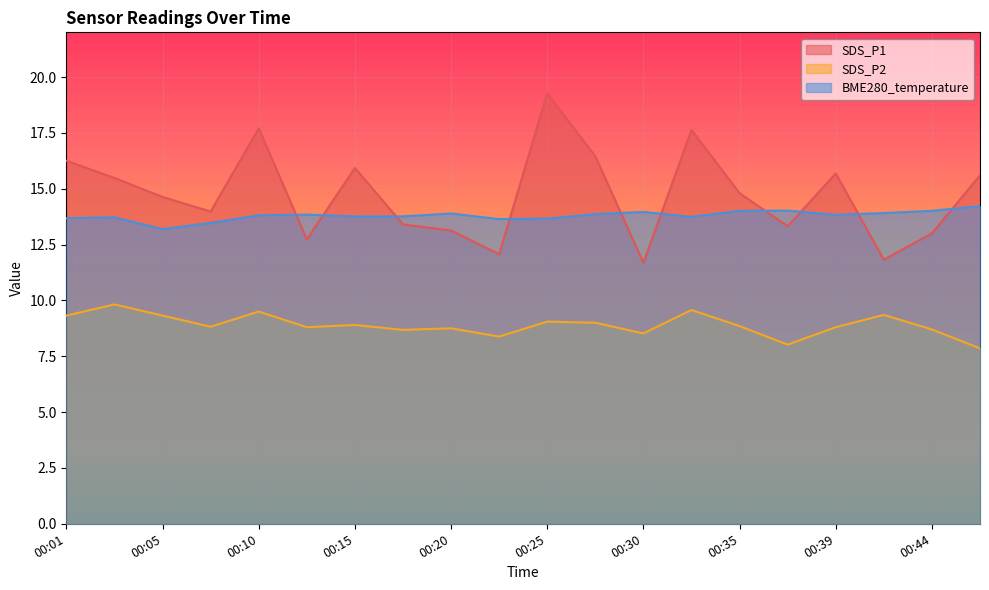

The value of SDS_P2 at 00:27 is 9.0. True or false?

True